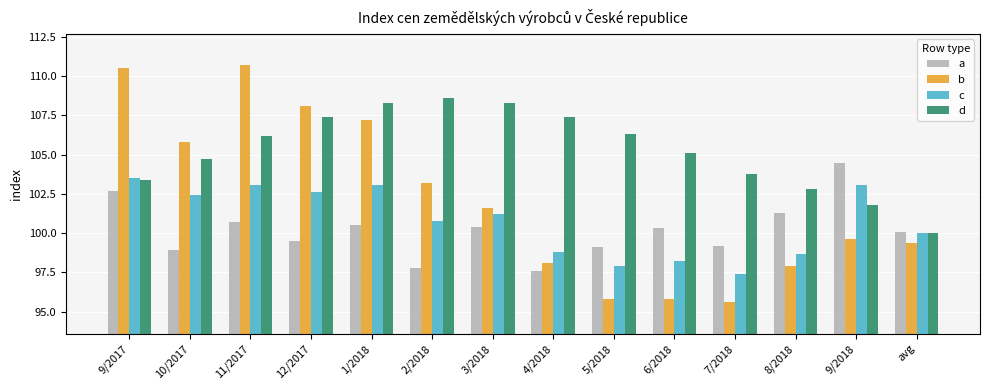

What is the minimum value for c?

97.4